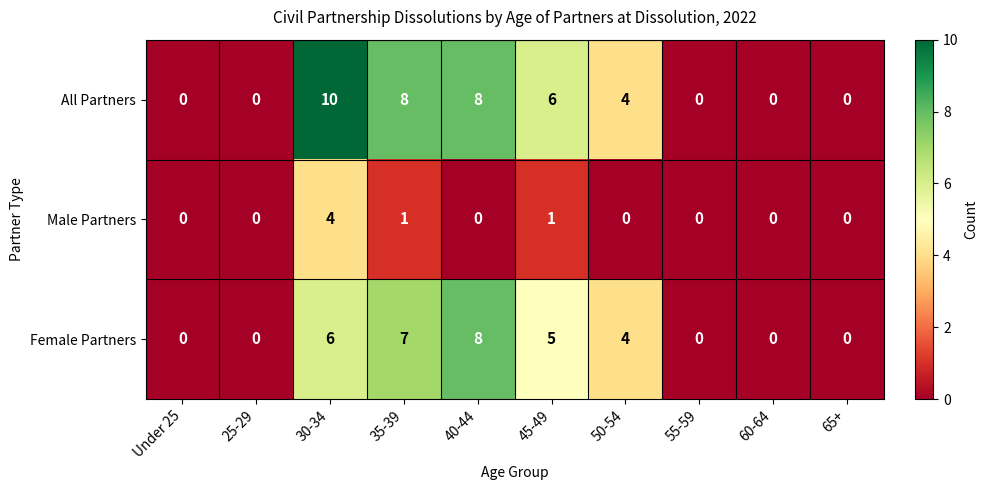

At how many categories does at least one series exceed 2?

5